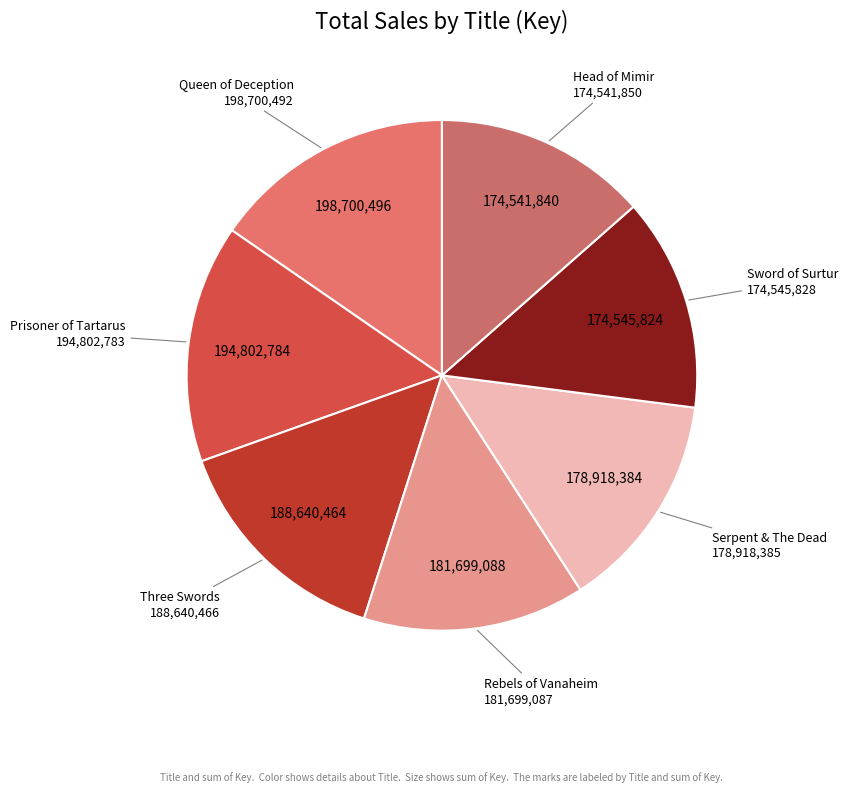

To the nearest percent, what is the average slice percentage?

14%